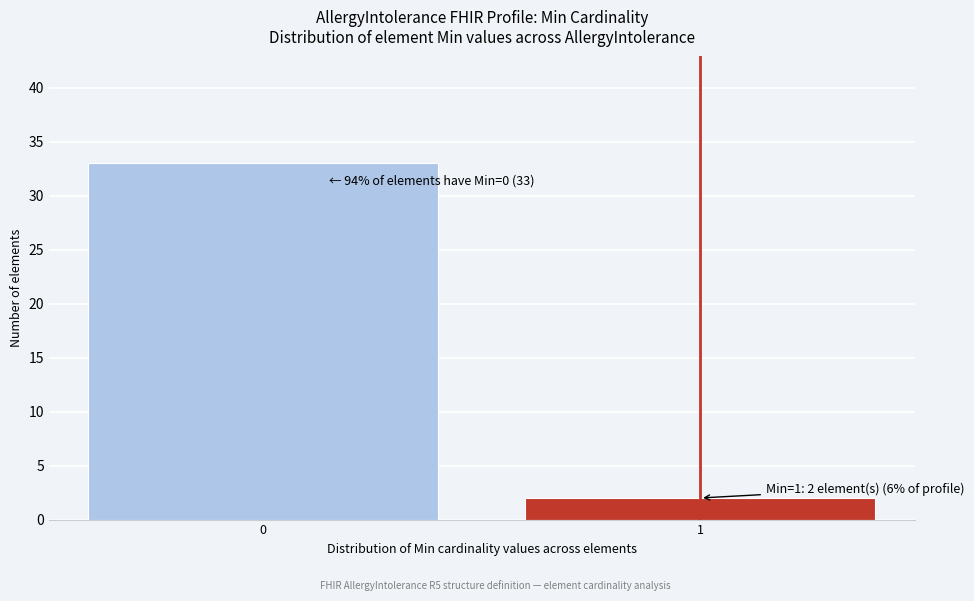

Reading left to right, transcribe all the data shown in this chart.

0=33	1=2